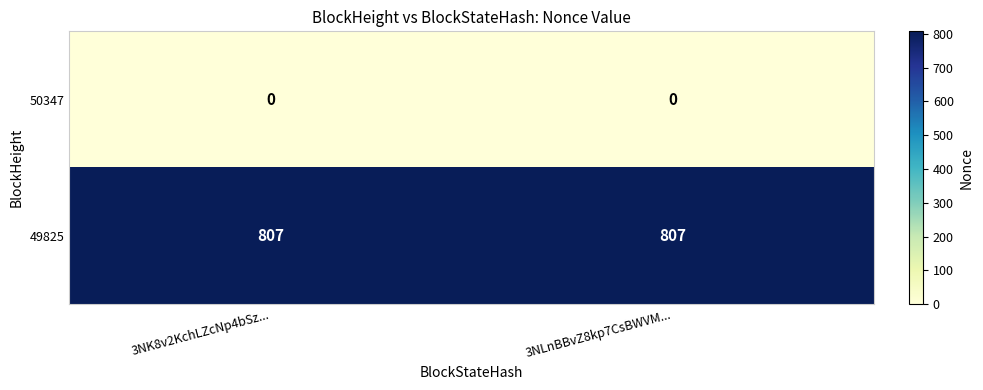

What is the greatest value displayed?

807